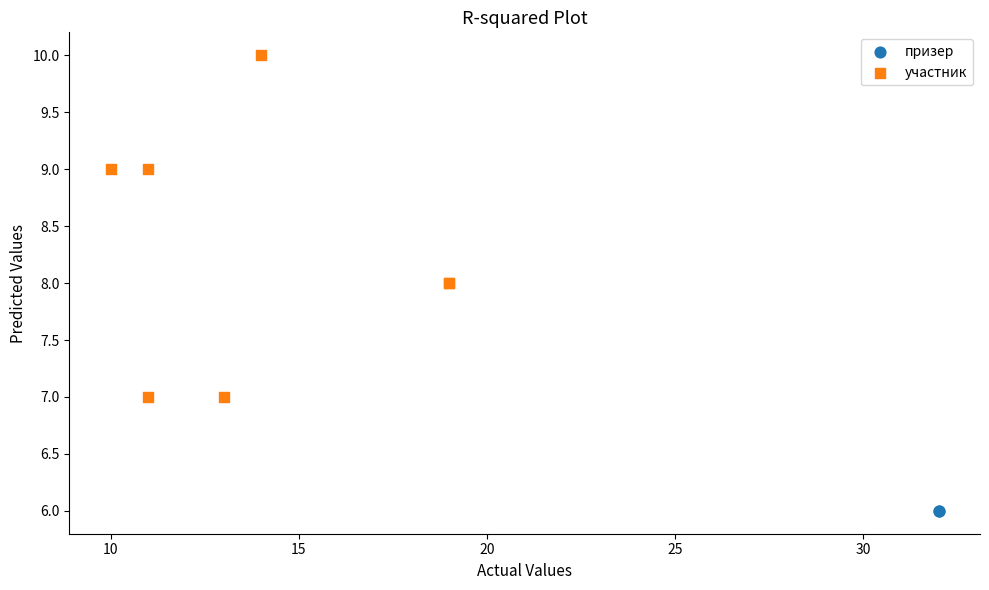

What are all the series names shown in the legend?

призер, участник